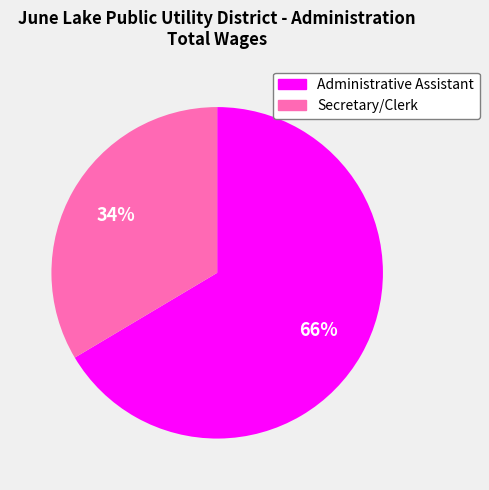

Is there any slice that represents more than half of the pie?

Yes